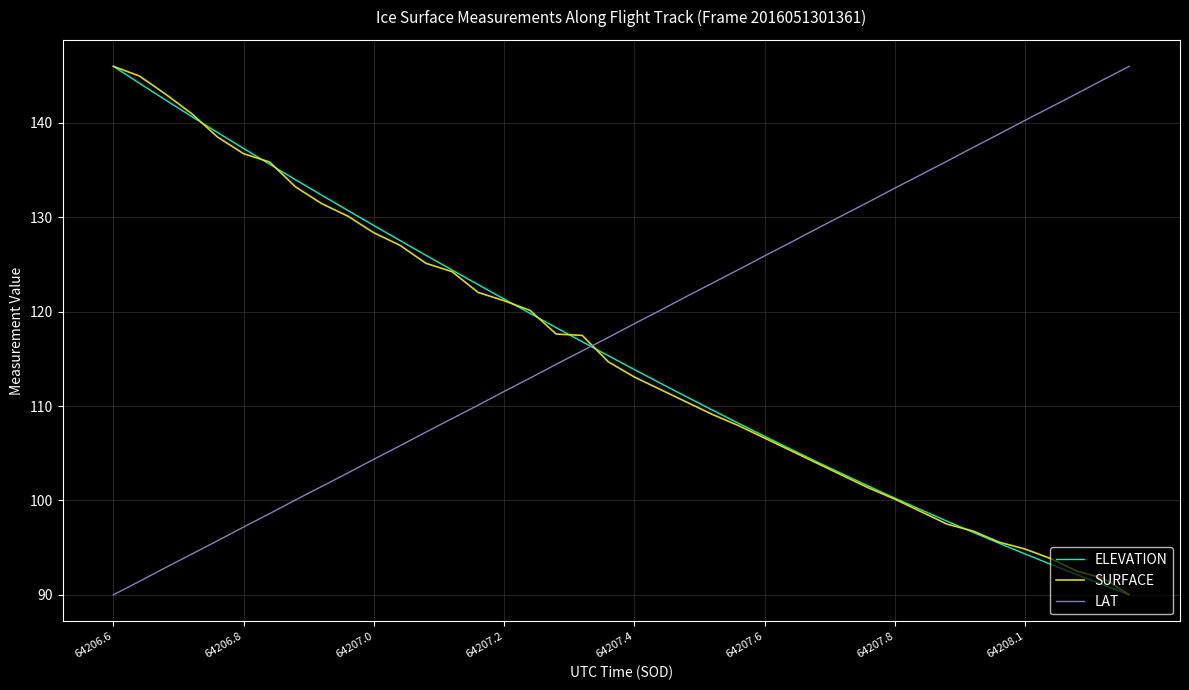

What is the minimum value shown in the chart?

90.0